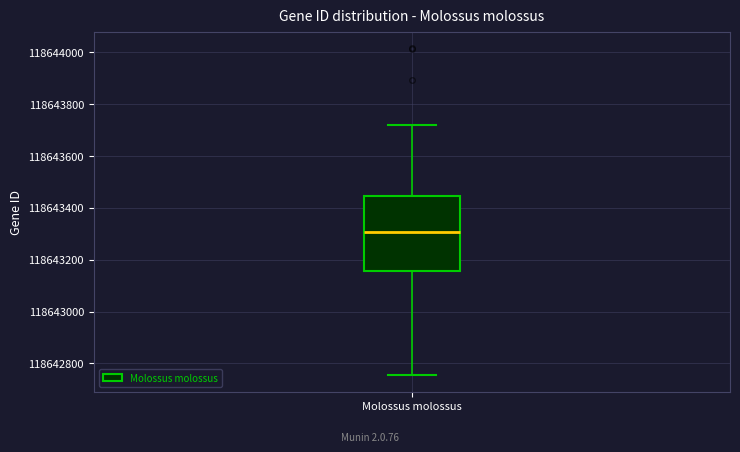

Transcribe this box plot: give where the median line is, the range the box spans, and where the two whiskers end, as read against the y-axis. The values are not printed on the chart, so give them approximately, as read against the axis.

median 118643300, box 118643160 to 118643440, whiskers 118642760 to 118643720